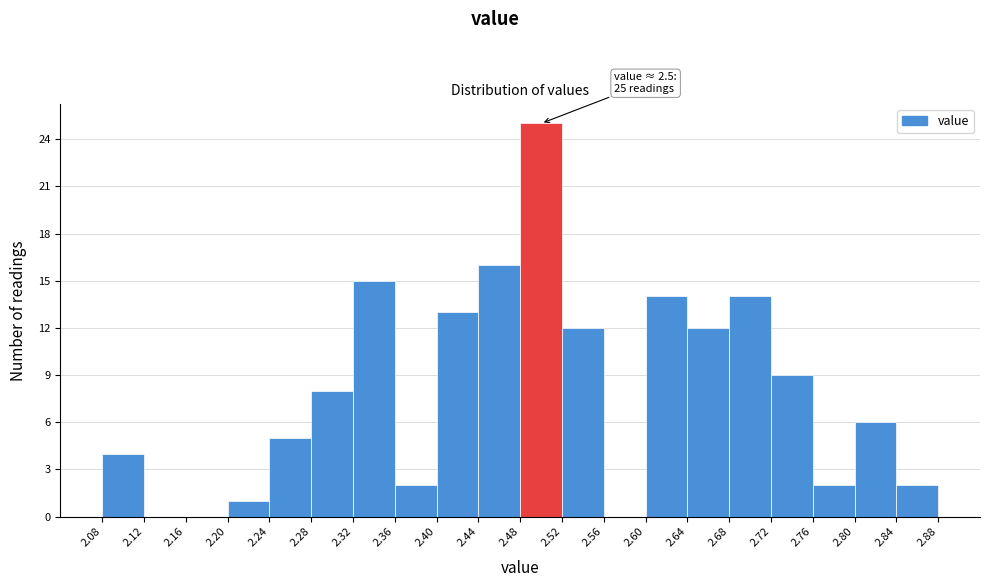

Which range on the x-axis has the tallest bar?

2.48 to 2.52